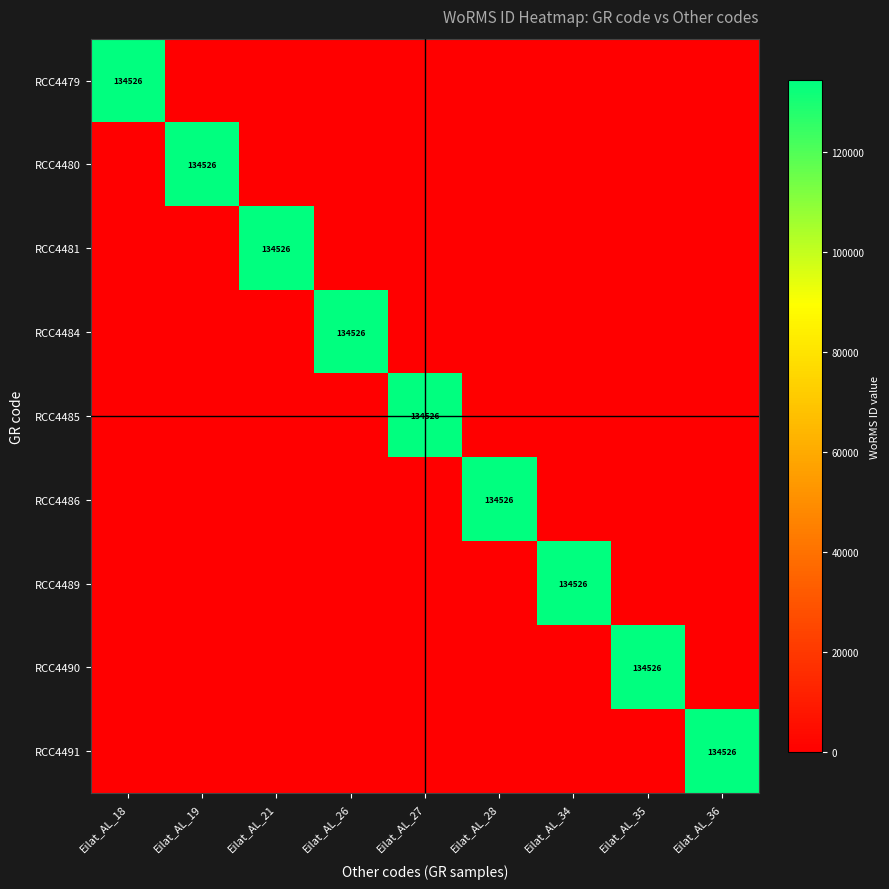

List the labels in order of RCC4486 value, smallest first.

Eilat_AL_18, Eilat_AL_19, Eilat_AL_21, Eilat_AL_26, Eilat_AL_27, Eilat_AL_34, Eilat_AL_35, Eilat_AL_36, Eilat_AL_28